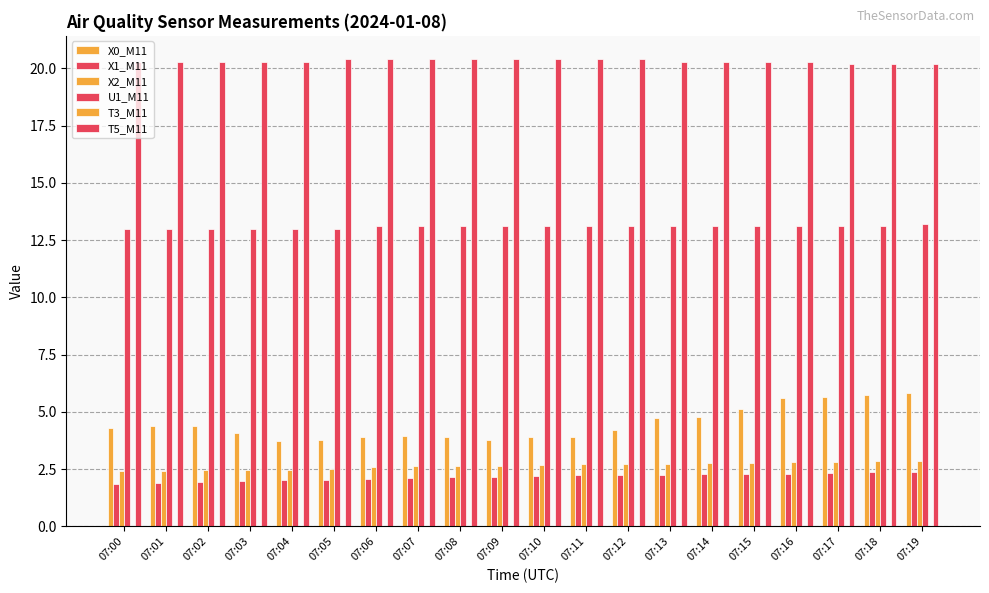

How many series are shown in this chart?

5